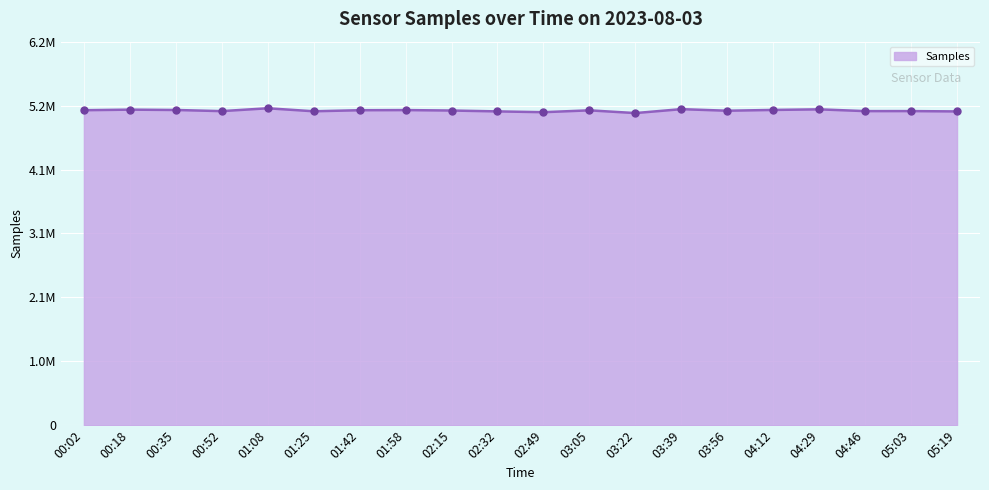

What is the change in value from 00:35 to 05:19?

-23160